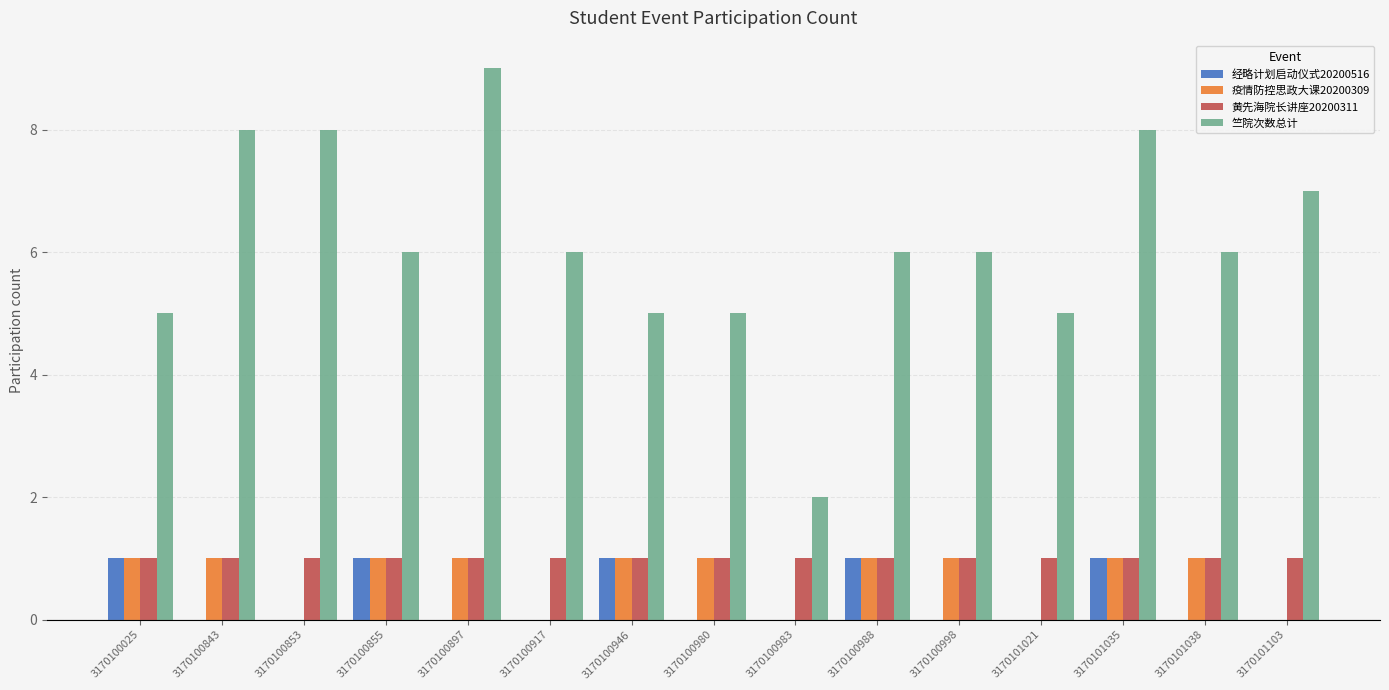

What are all the series names shown in the legend?

经略计划启动仪式20200516, 疫情防控思政大课20200309, 黄先海院长讲座20200311, 竺院次数总计